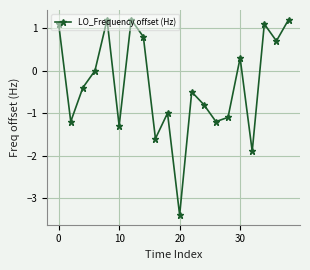

What is the value of the 9th point from the left?

-1.6